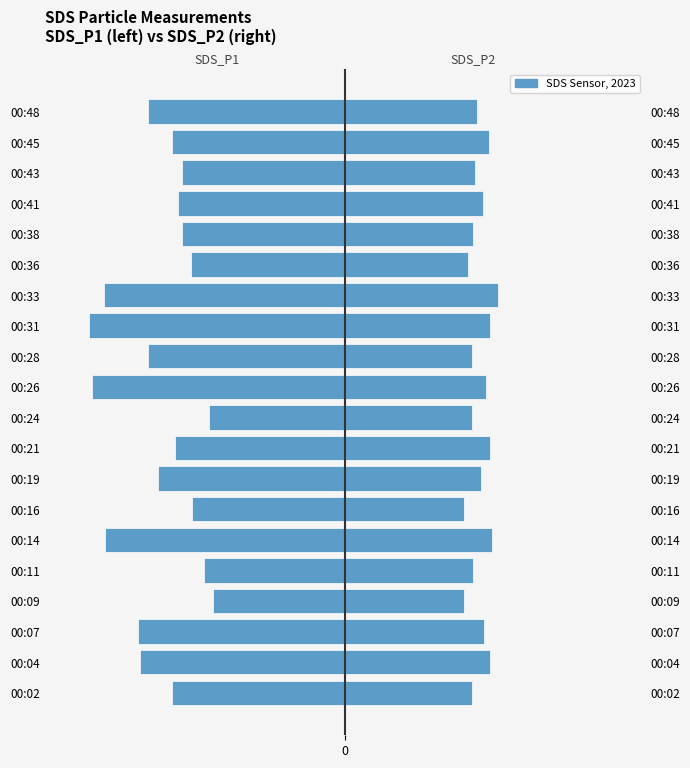

What is the total value across all series at 00:07?

-1.6